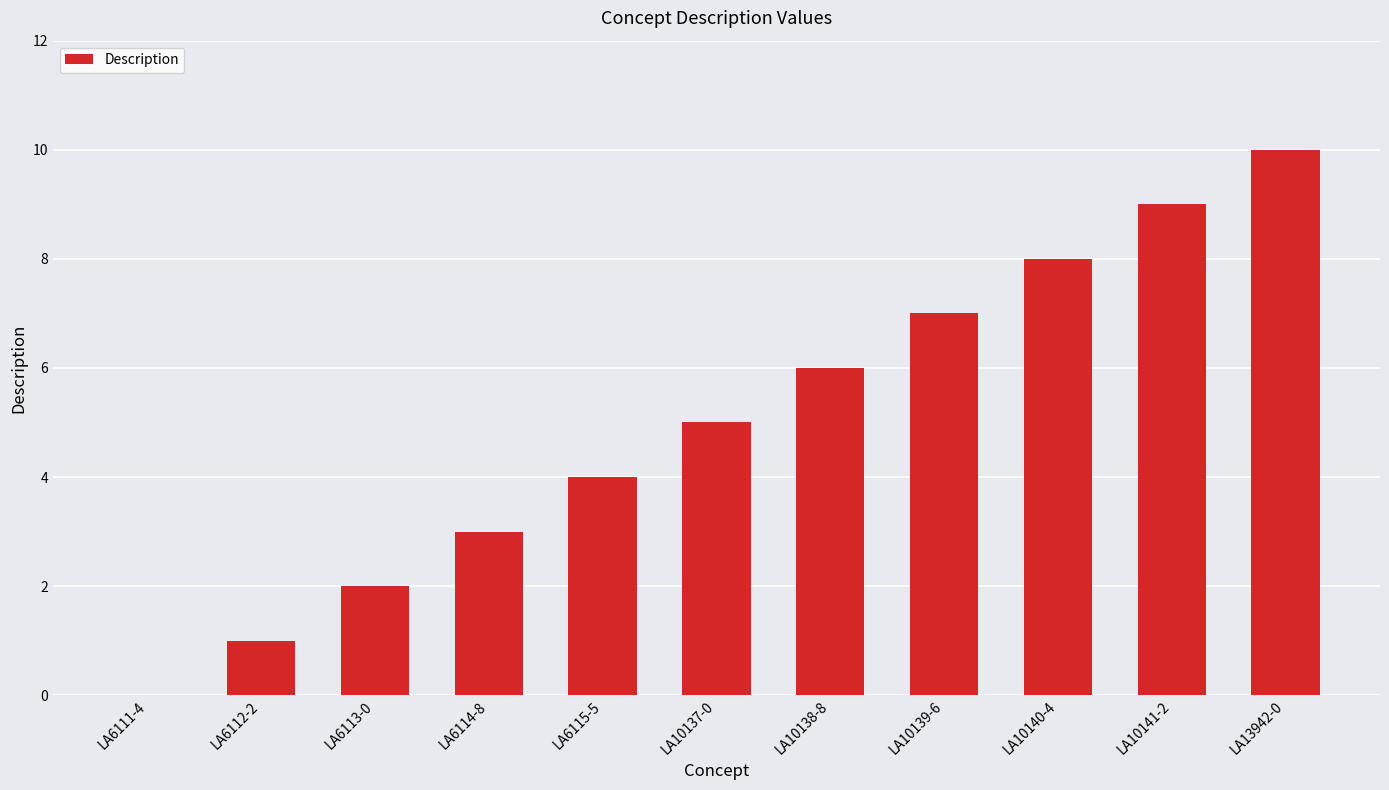

What is the sum of the values at LA6111-4 and LA6115-5?

4